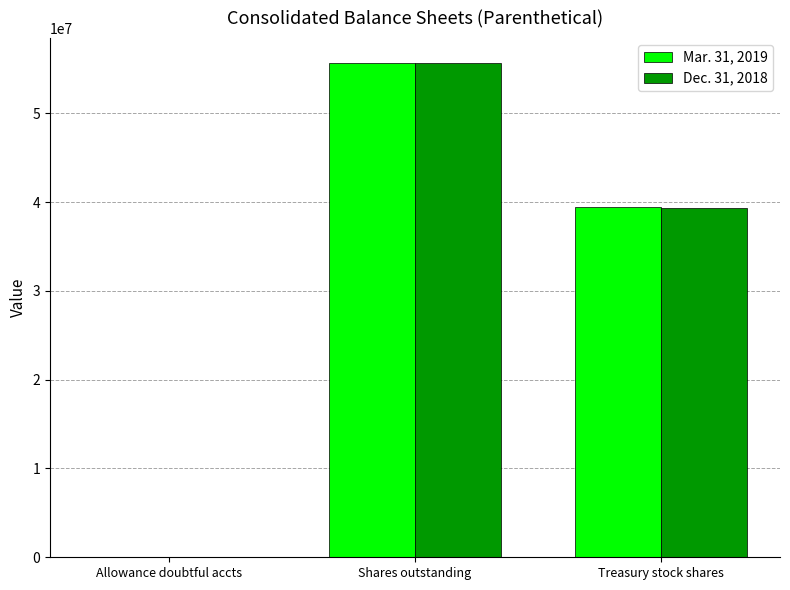

Which category has the highest value across all series?

Shares outstanding